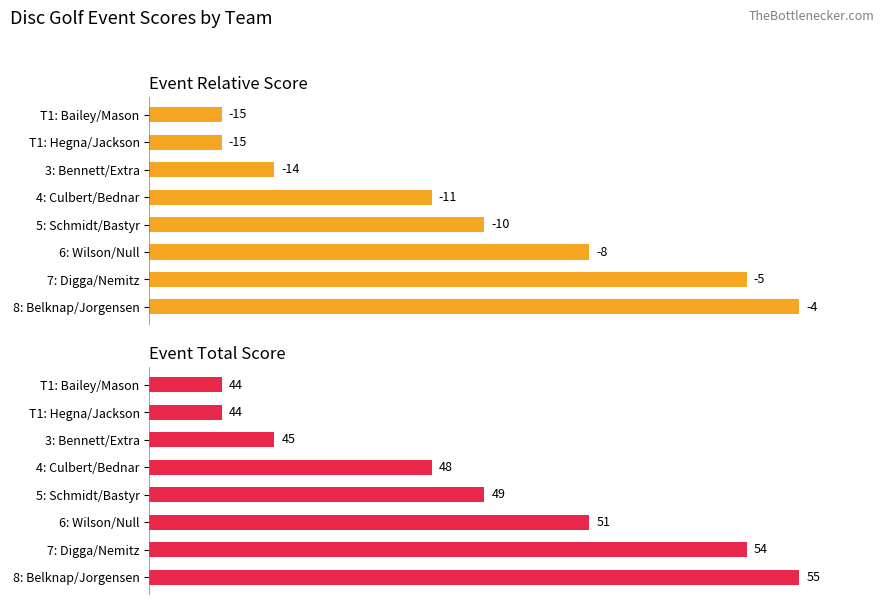

How many distinct data groups are displayed?

2